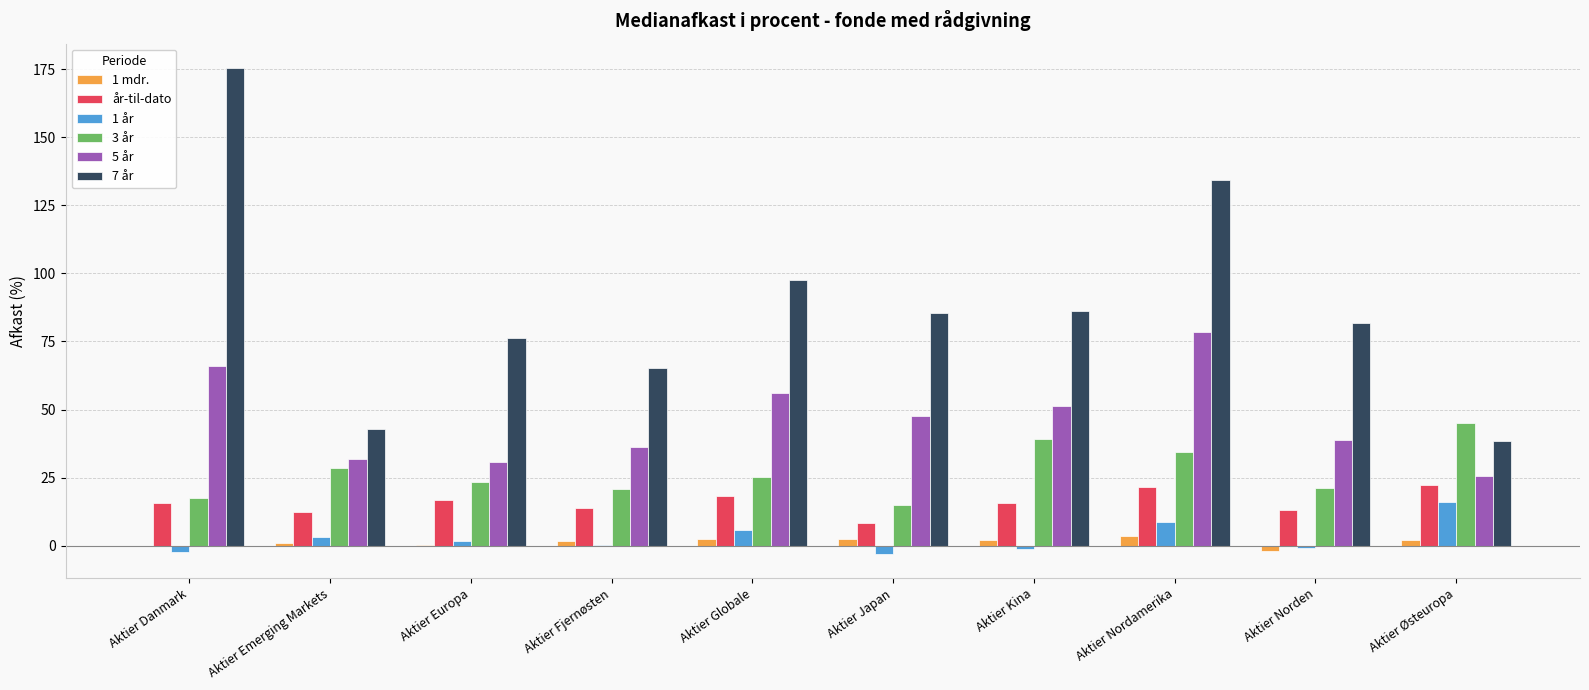

What is the maximum value shown in the chart?

175.4